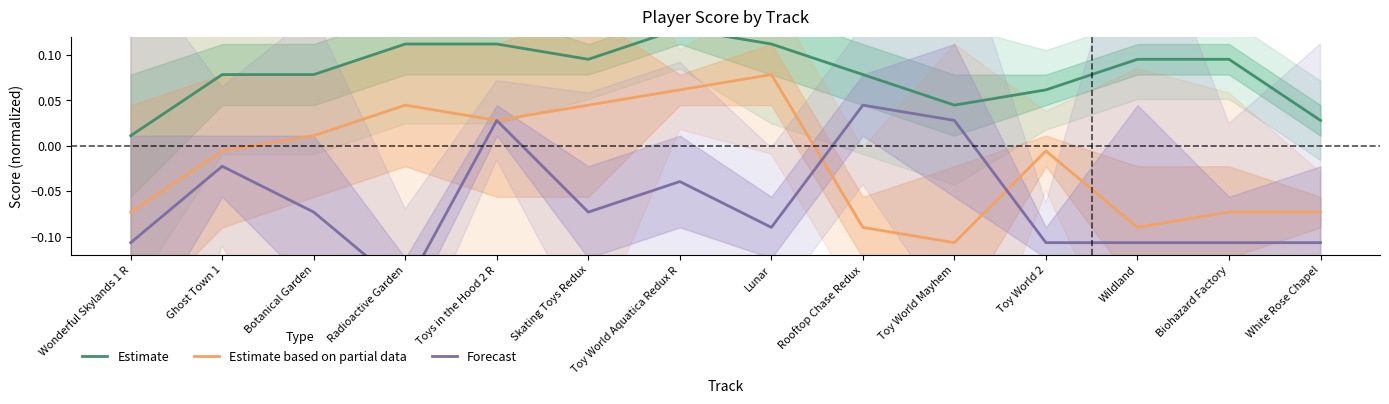

What is the label of the 5th point from the left?

Toys in the Hood 2 R